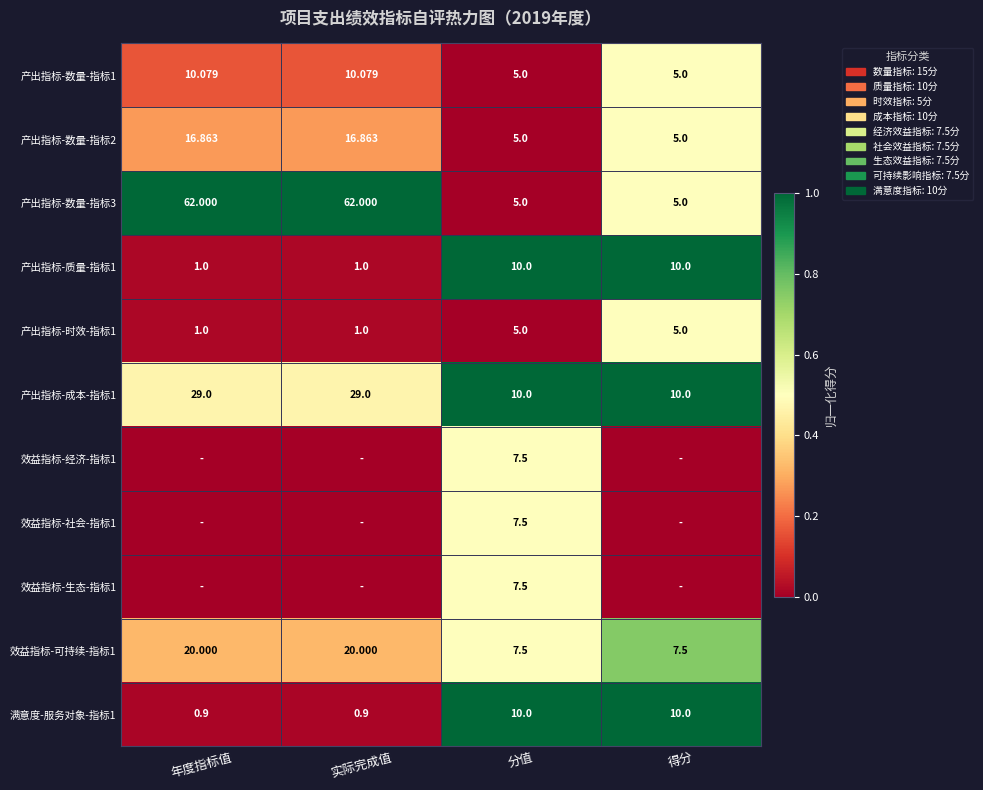

Is the value of 效益指标-可持续-指标1 at 分值 greater than the value of 满意度-服务对象-指标1 at 分值?

No